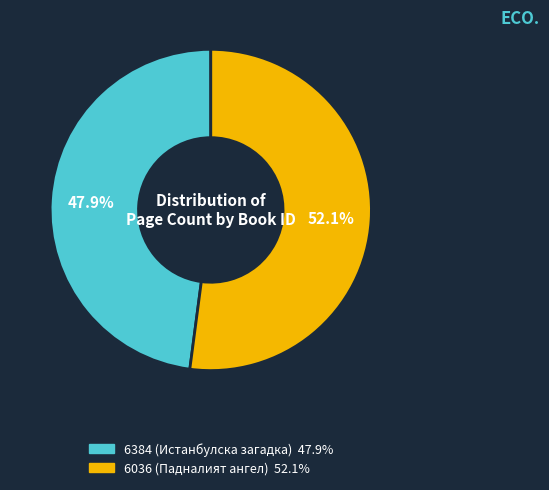

How many segments does this pie chart have?

2